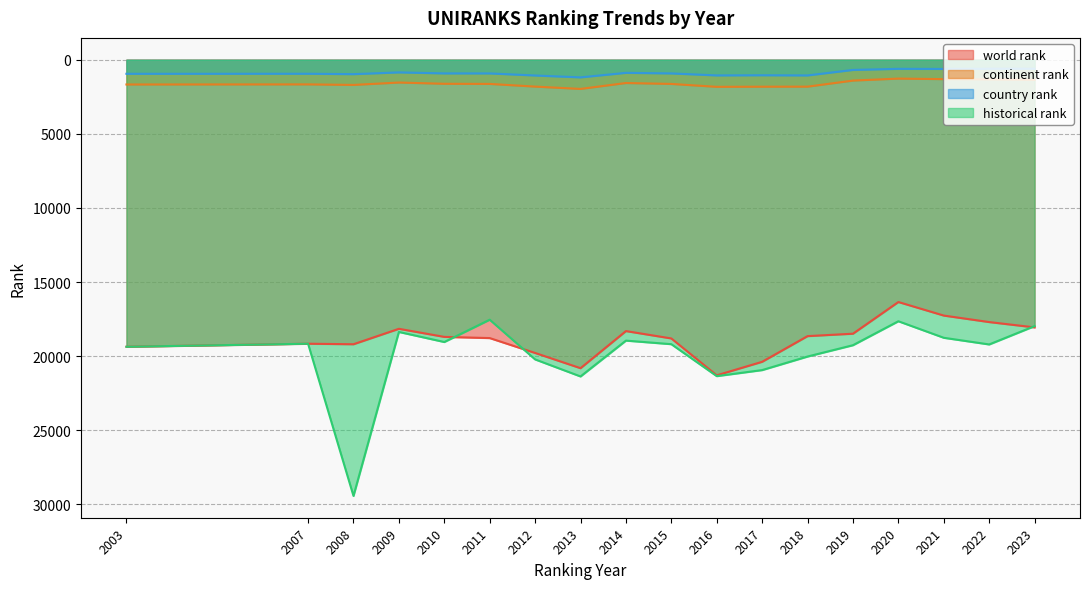

What is the value of the country rank point at the 6th from the left?

925